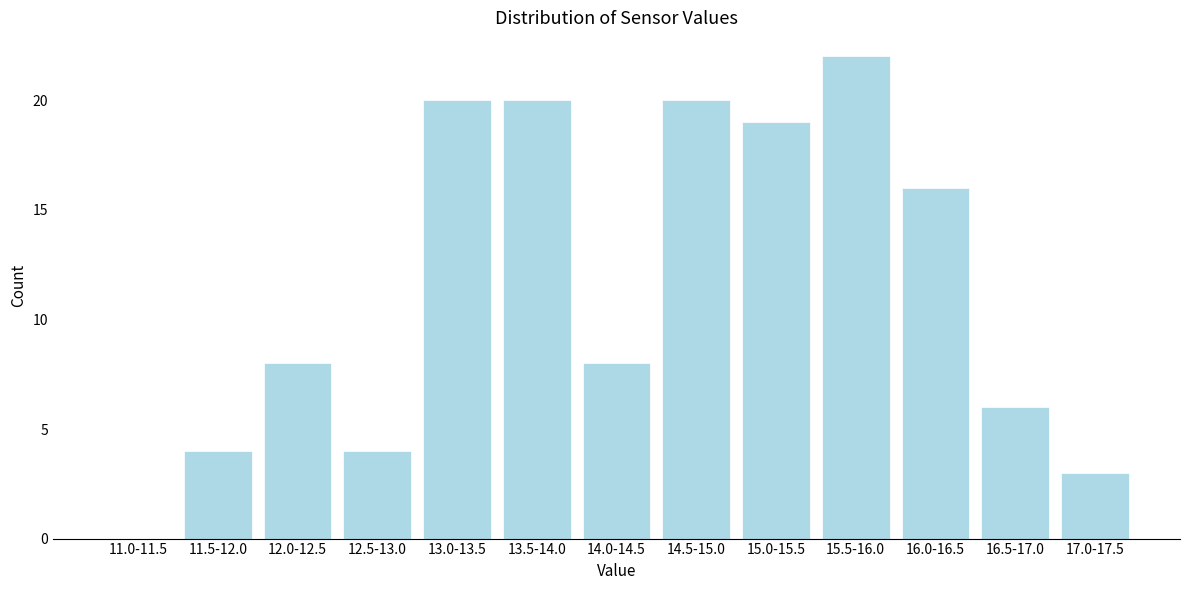

Reading left to right, what are all the values shown in this chart?

11.0-11.5=0	11.5-12.0=4	12.0-12.5=8	12.5-13.0=4	13.0-13.5=20	13.5-14.0=20	14.0-14.5=8	14.5-15.0=20	15.0-15.5=19	15.5-16.0=22	16.0-16.5=16	16.5-17.0=6	17.0-17.5=3